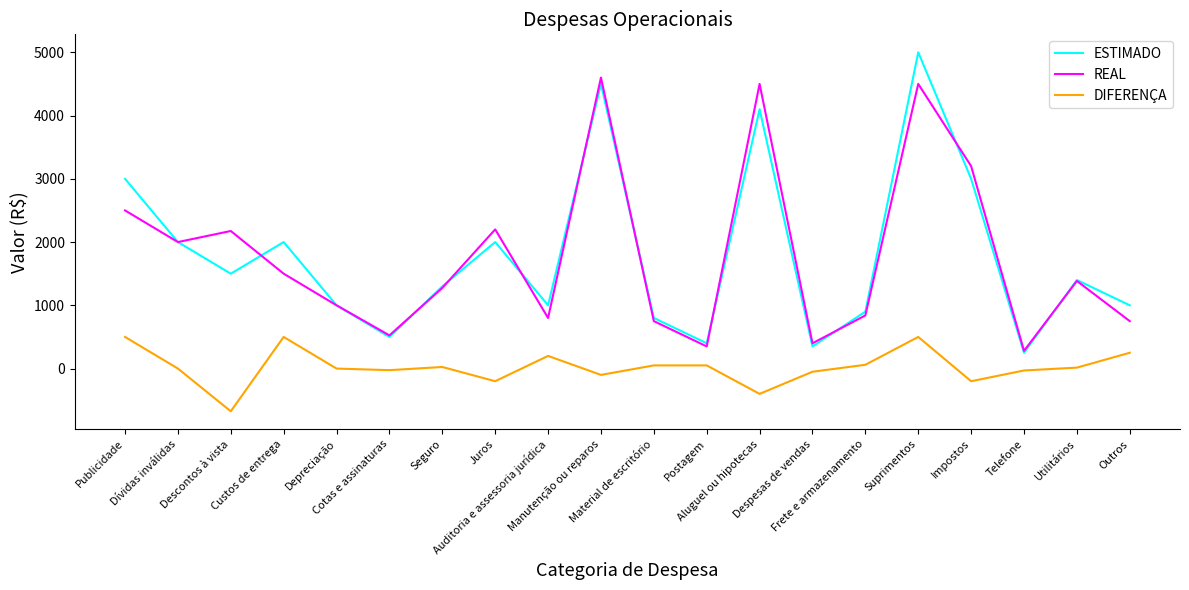

What is the lowest value of the DIFERENÇA series?

-675